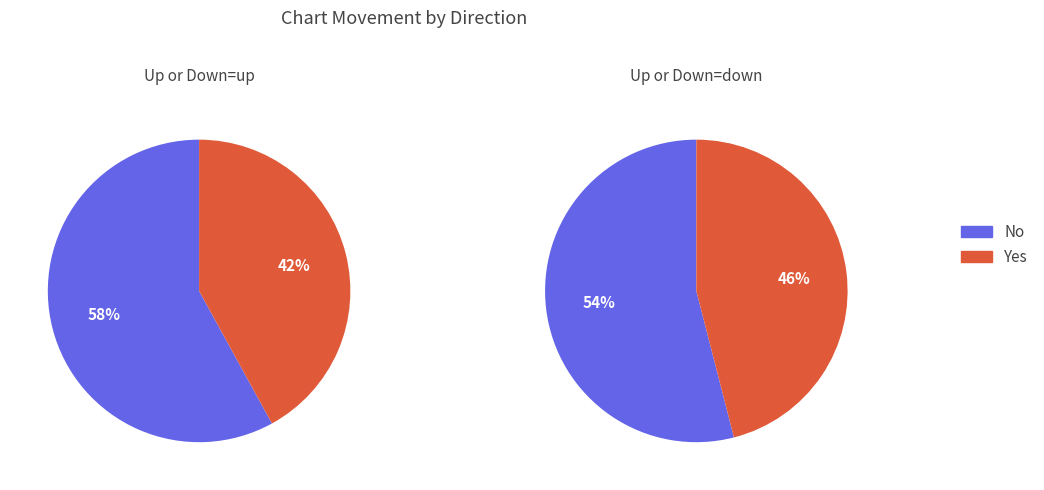

The 1 slice represents 41% of the pie. True or false?

False